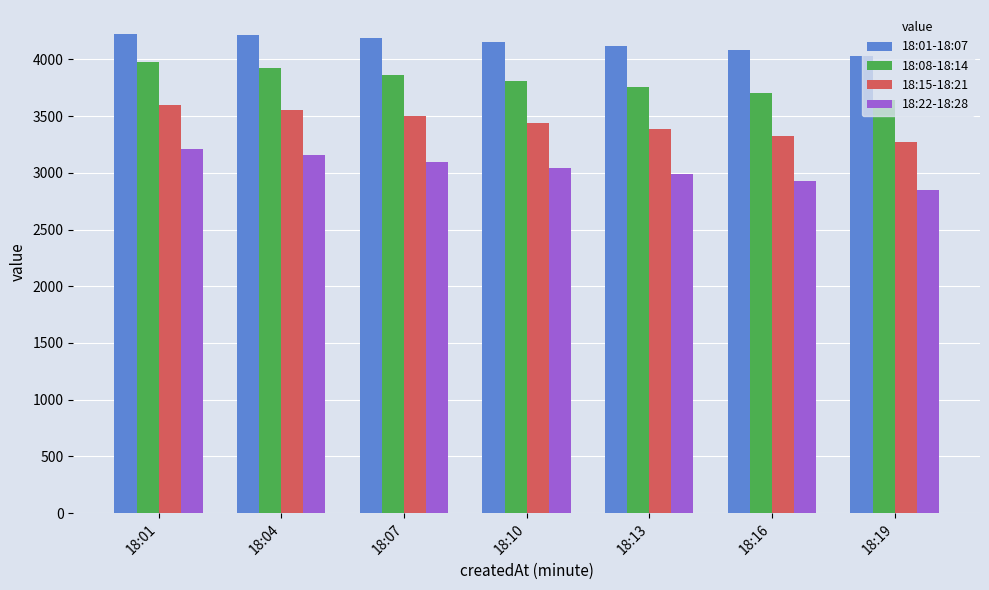

What is the spread (max minus min) of values at 18:01?

1012